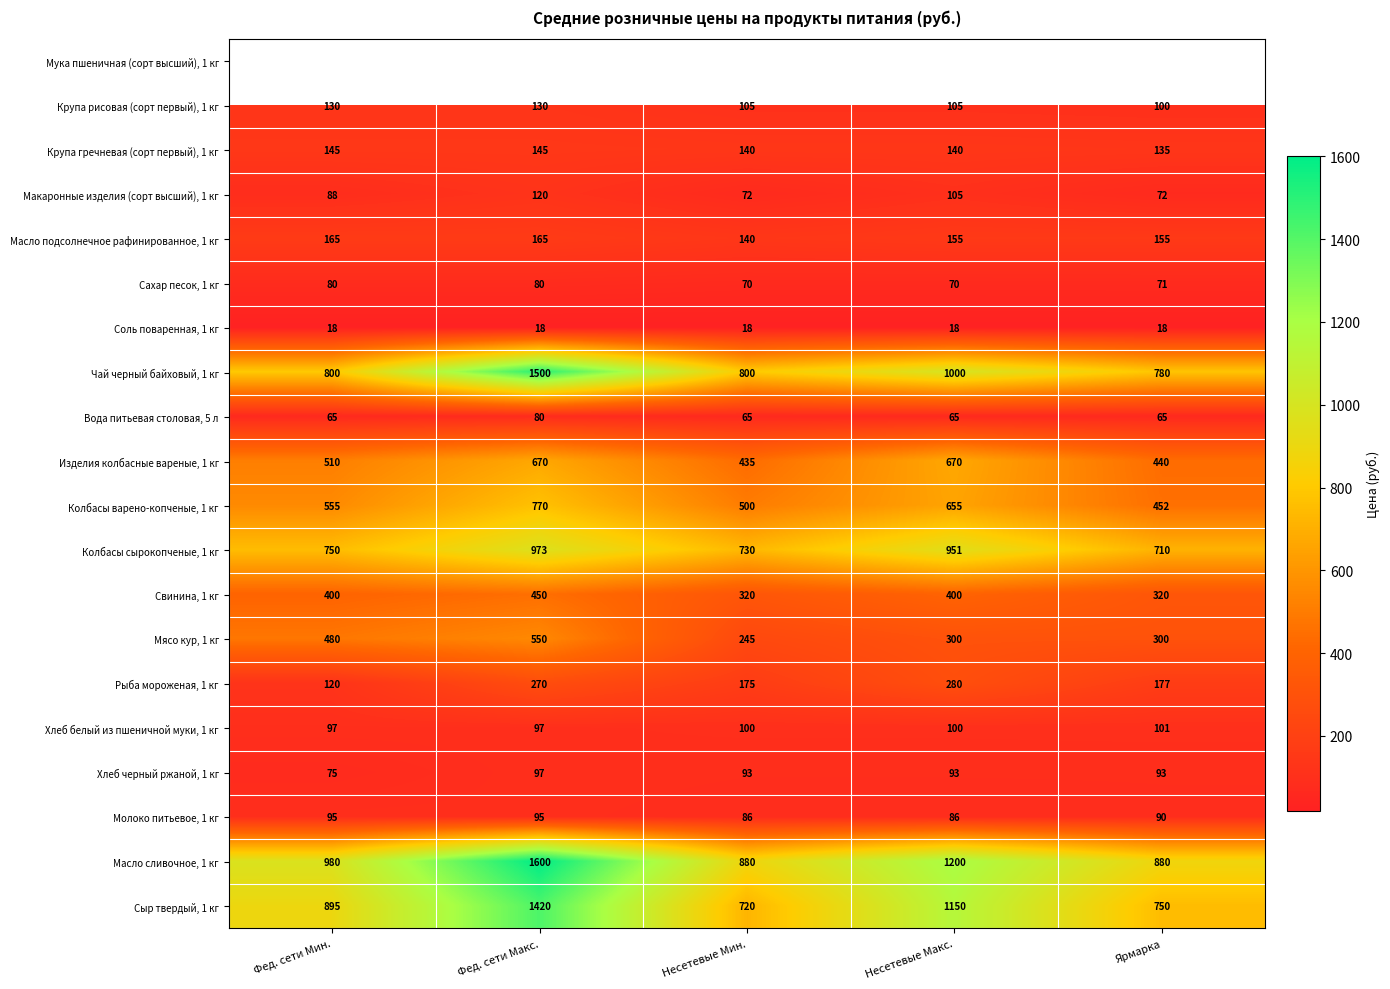

Which has a higher value, Несетевые Макс. or Фед. сети Макс.?

Фед. сети Макс.